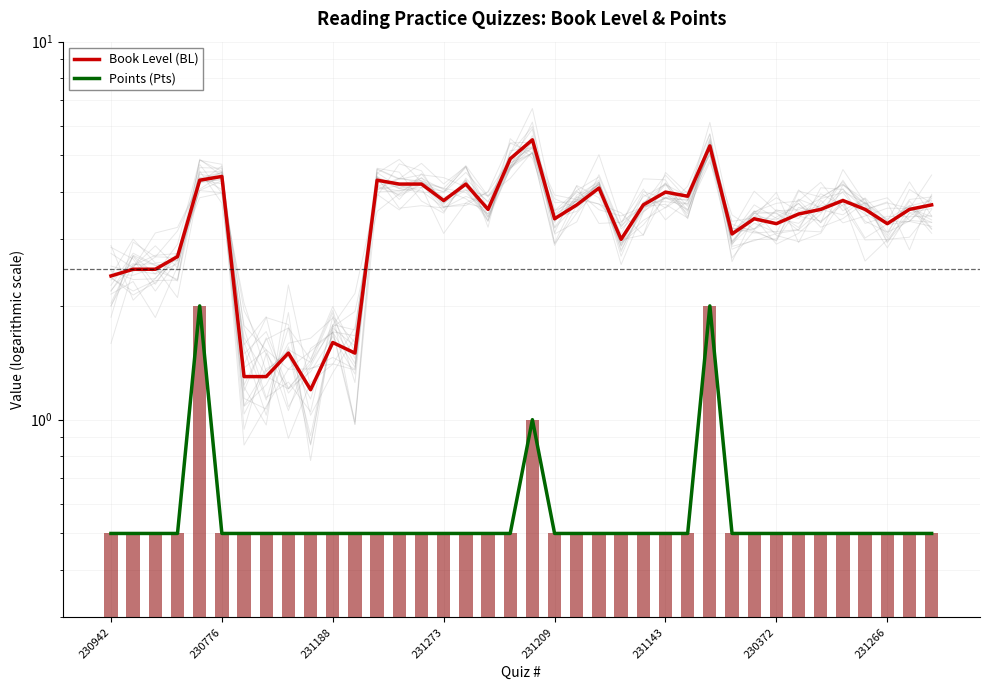

Rank the series at 231273 from lowest to highest value.

Points (Pts), Book Level (BL)